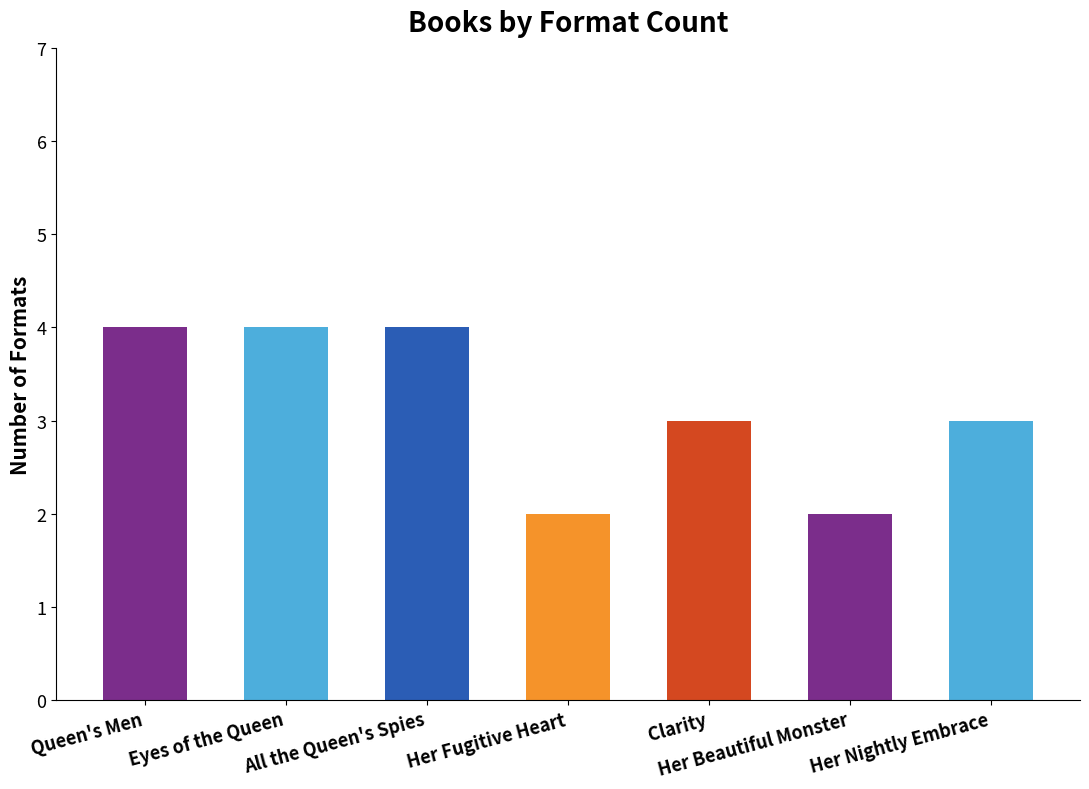

What is the difference between the values at Clarity and Her Fugitive Heart?

1